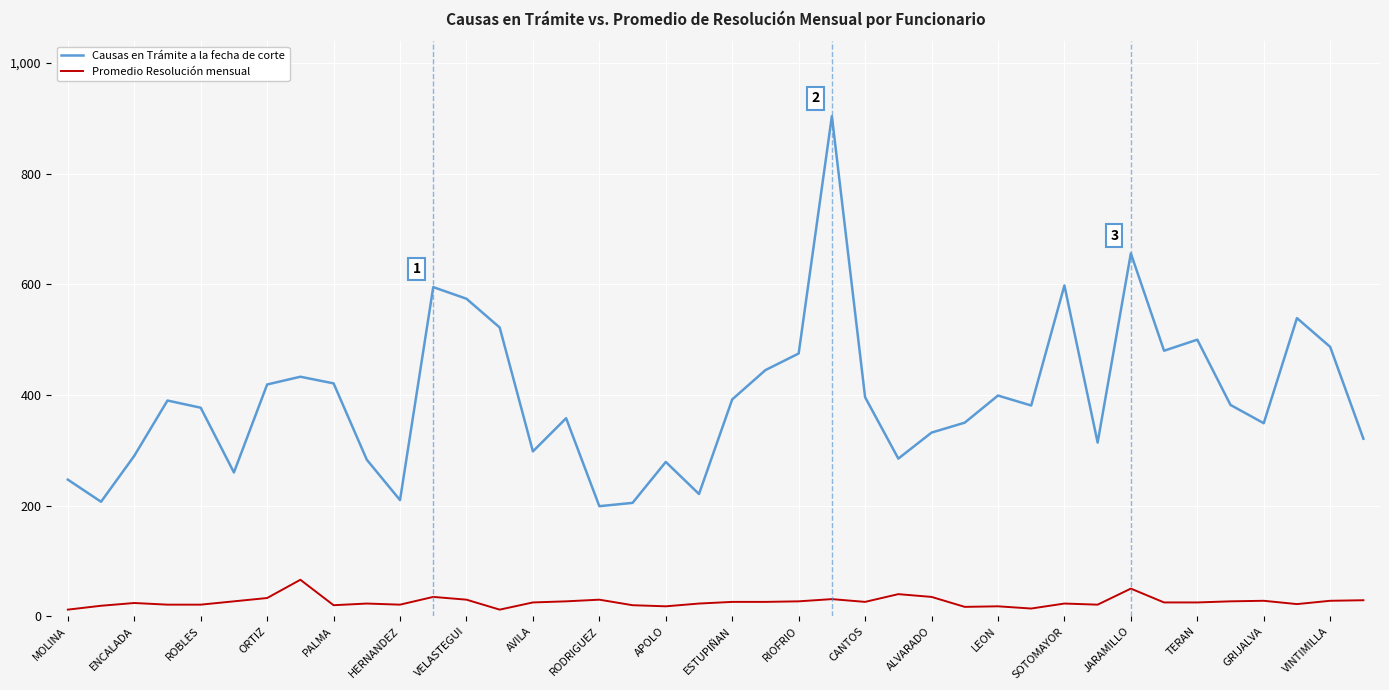

What is the lowest value of the Causas en Trámite a la fecha de corte series?

199